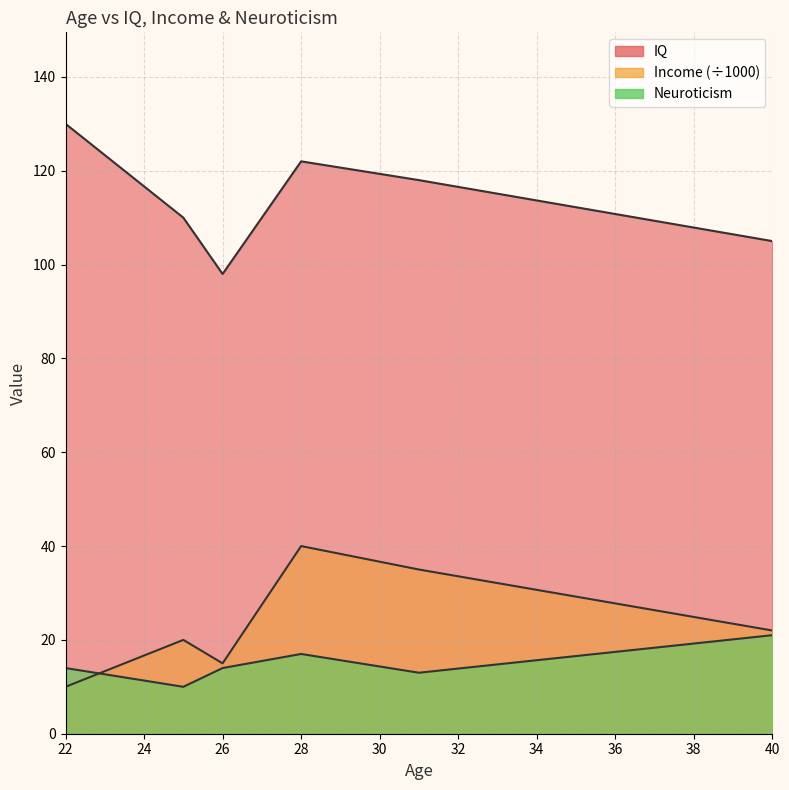

Is it true that Neuroticism equals 6 at 25?

False